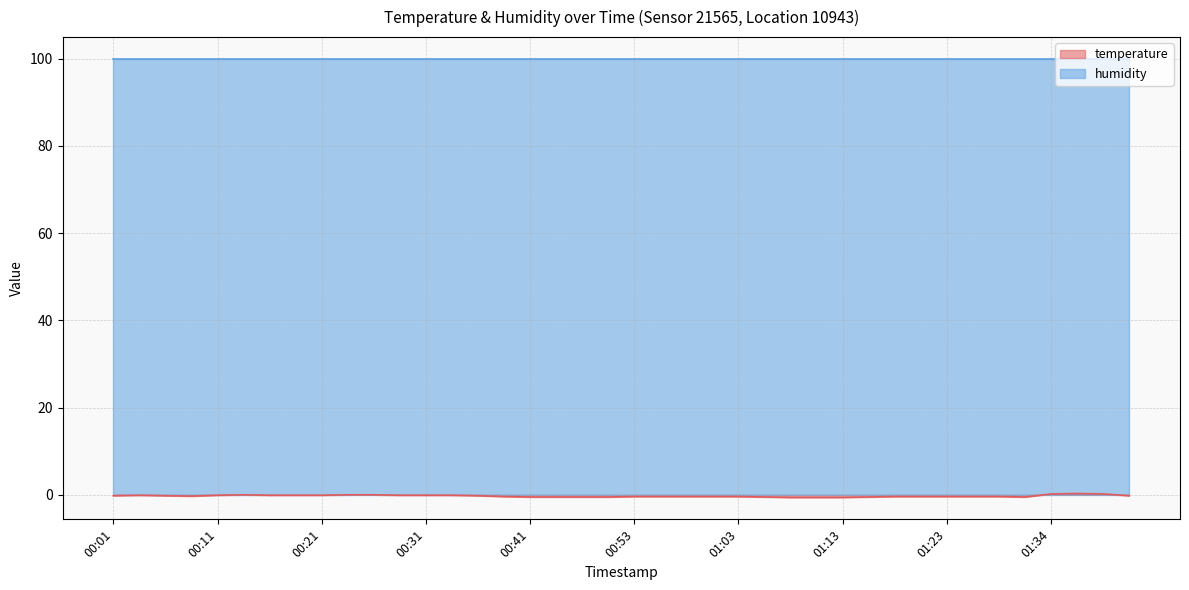

Rank the categories by value from lowest to highest.

01:08, 01:11, 01:13, 00:41, 00:43, 00:45, 00:48, 01:06, 01:16, 01:31, 00:38, 00:53, 00:56, 00:58, 01:01, 01:03, 01:18, 01:21, 01:23, 01:26, 01:28, 00:08, 00:01, 00:06, 00:36, 01:41, 00:03, 00:11, 00:16, 00:18, 00:21, 00:28, 00:31, 00:33, 00:13, 00:23, 00:26, 01:34, 01:39, 01:36